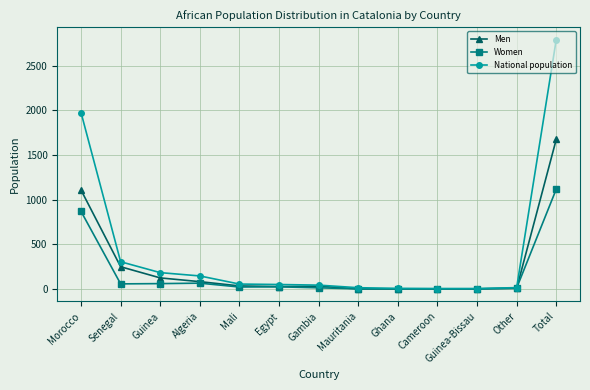

True or false: Women has a value of -526 at Guinea-Bissau.

False